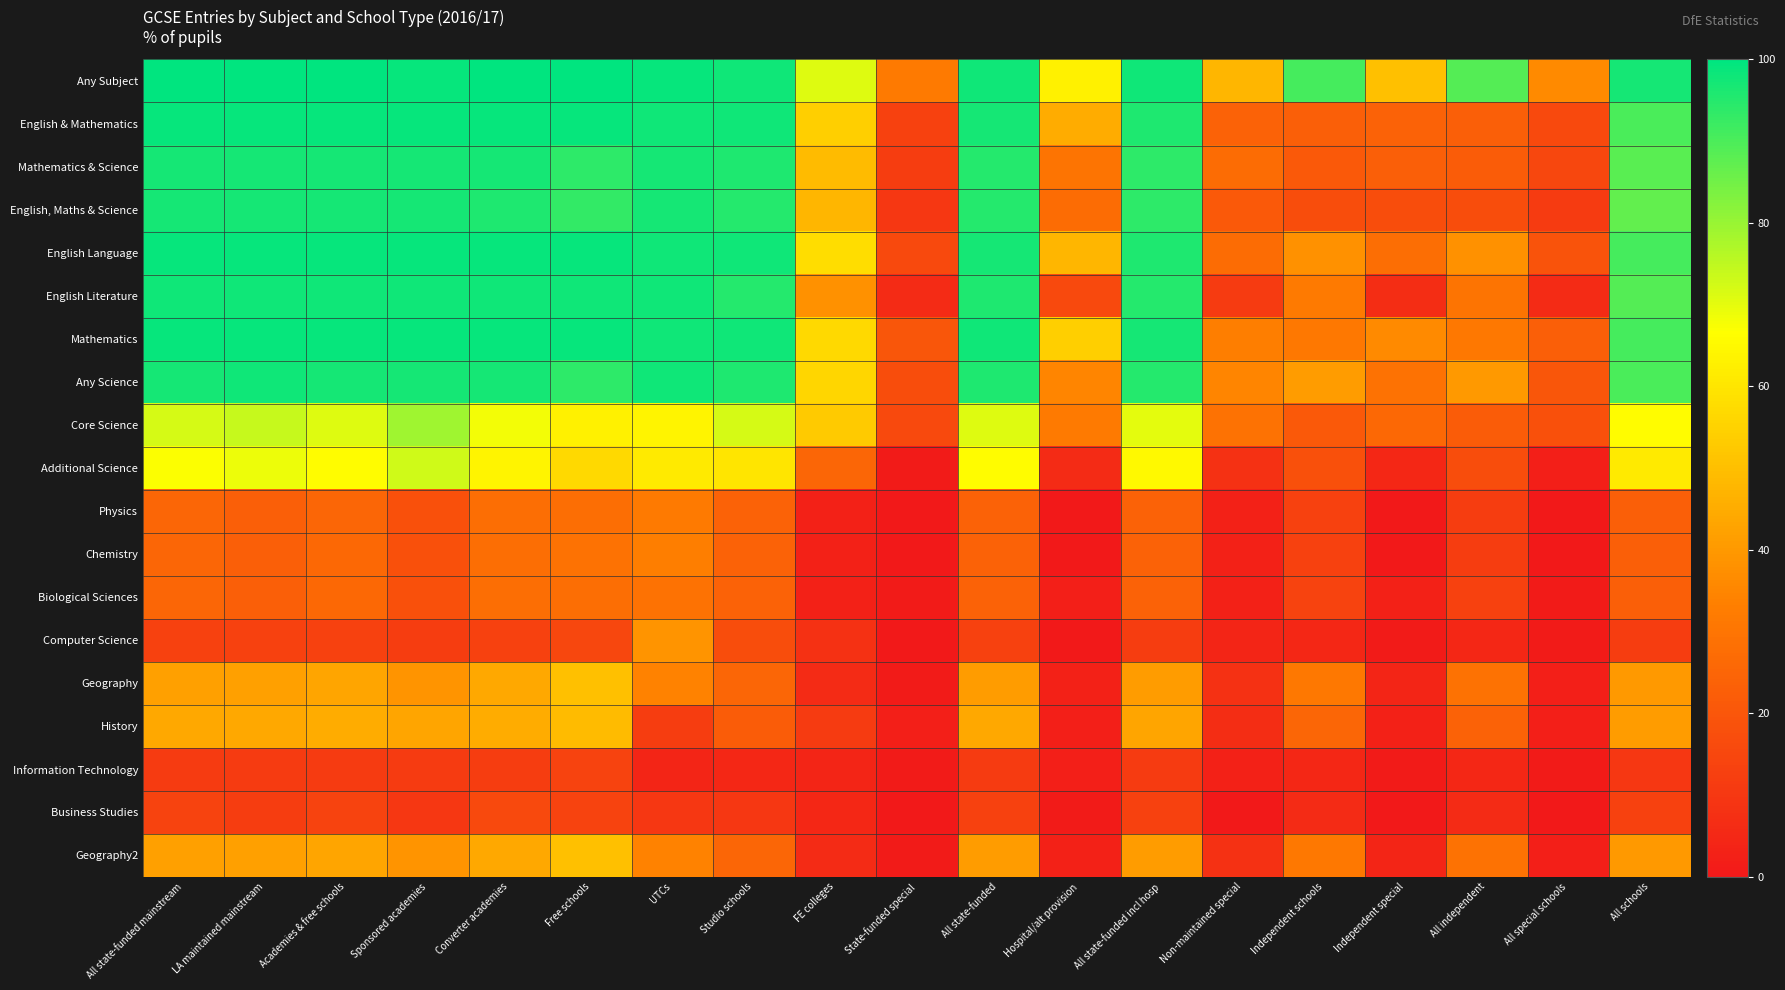

At which category is the sum across all series the highest?

Converter academies